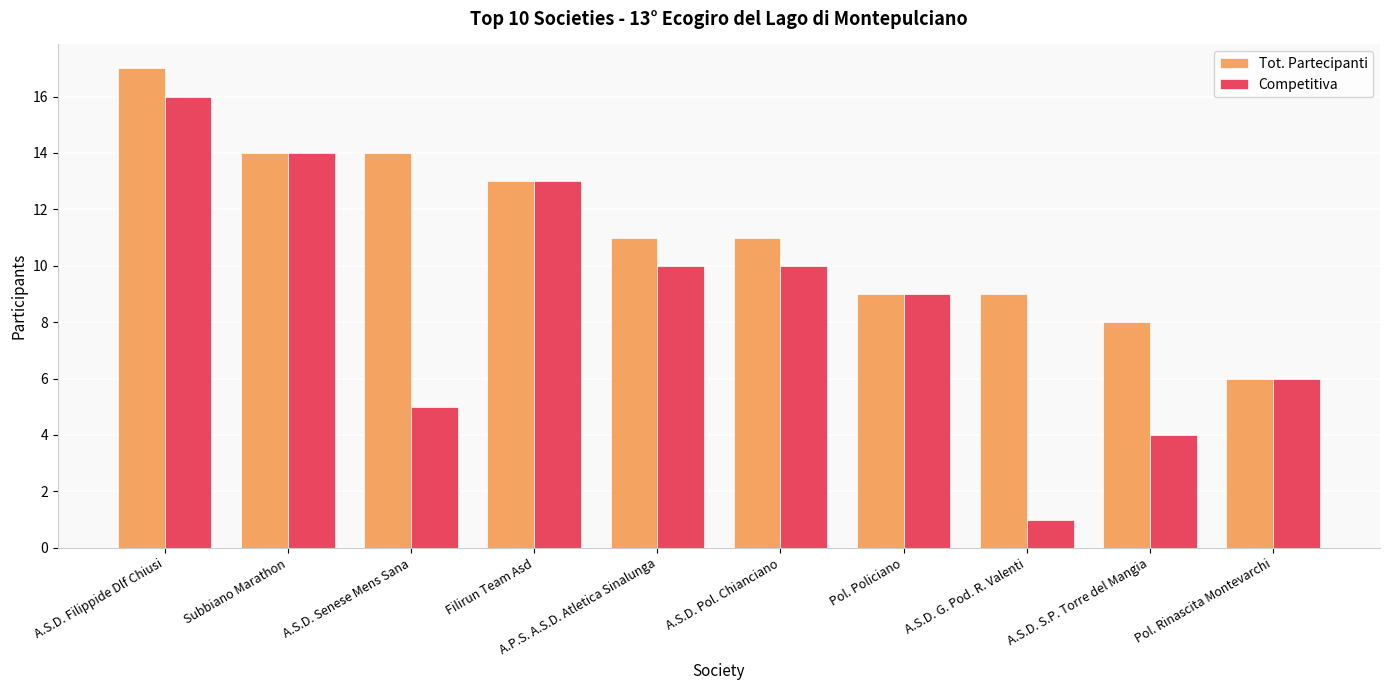

Is it true that Tot. Partecipanti equals 22 at Filirun Team Asd?

False